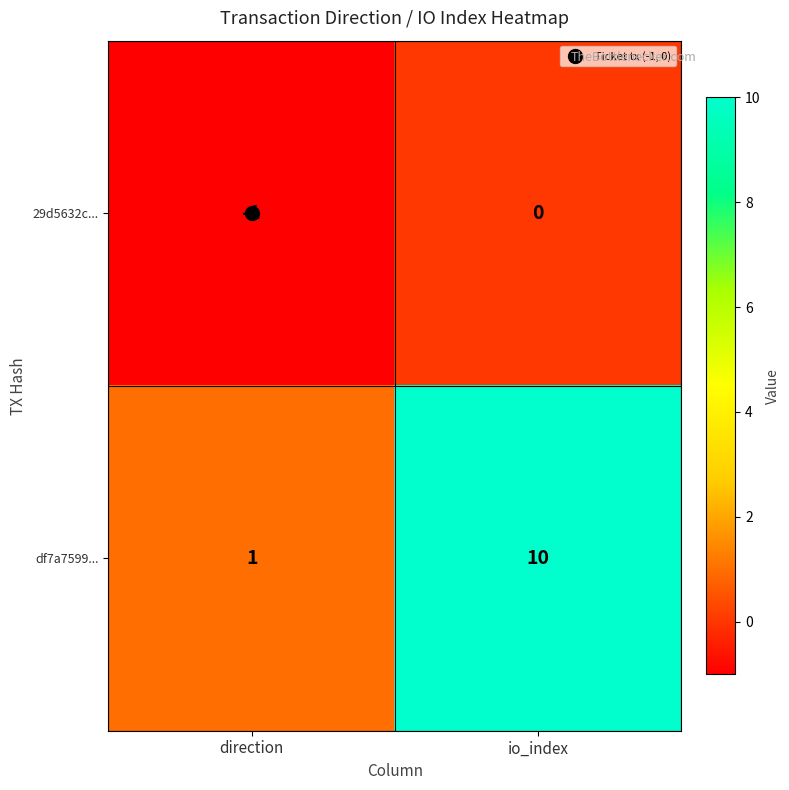

The value of df7a7599... at io_index is 6. True or false?

False